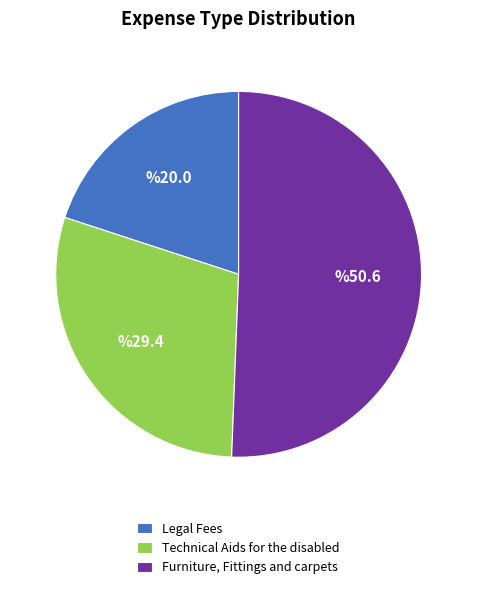

Is the sum of Furniture, Fittings and carpets and Legal Fees greater than half?

Yes